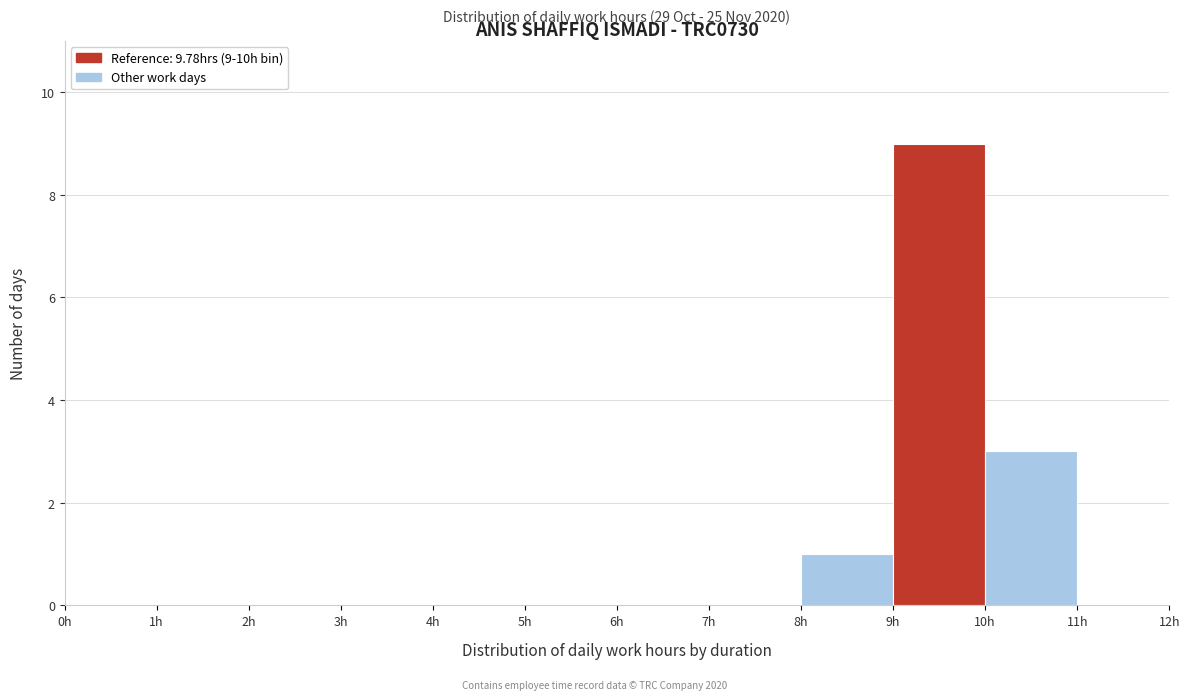

Over which range of the x-axis is the bar tallest?

9 to 10